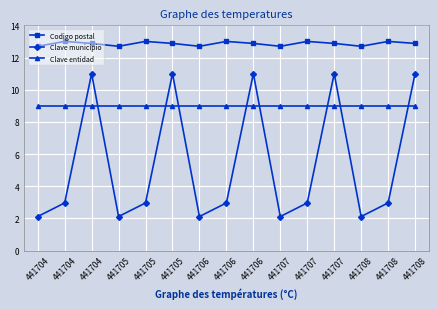

What is the smallest value displayed?

2.1